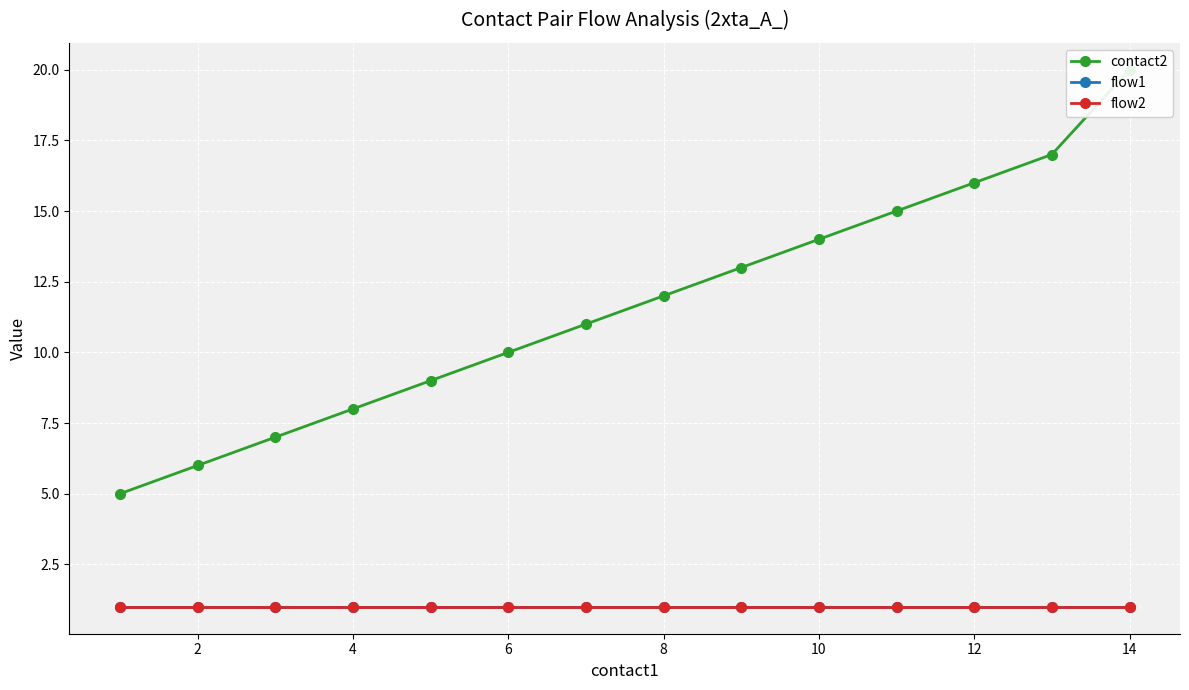

List the series in order of their peak value, highest first.

contact2, flow1, flow2